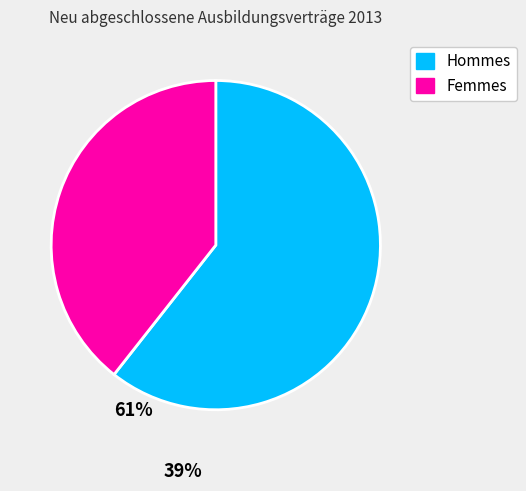

Is there any slice that represents more than half of the pie?

Yes